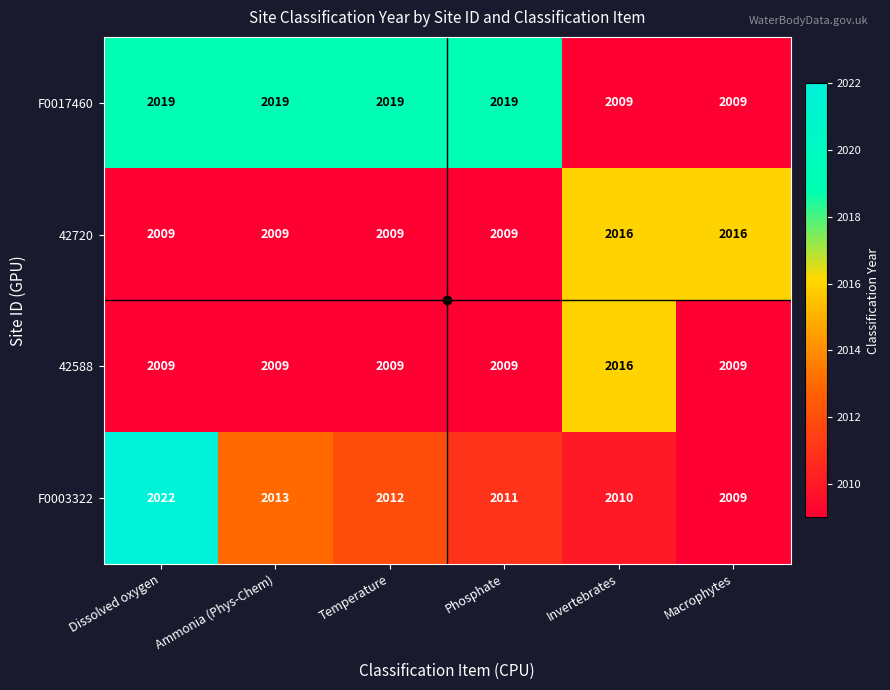

Which series has the largest total across all categories?

F0017460